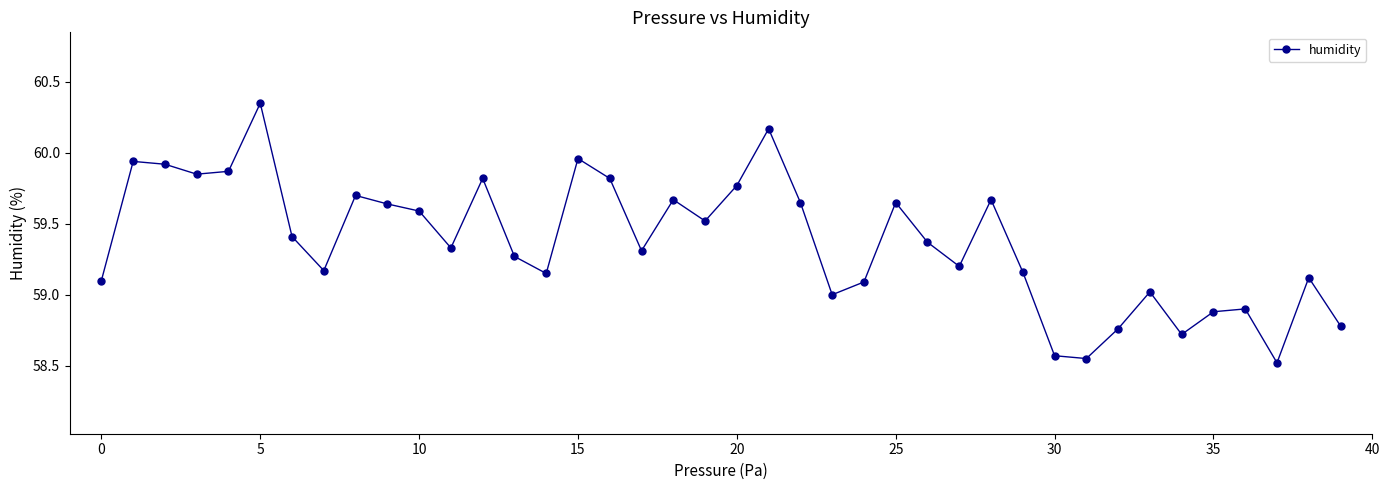

What is the sum of all values?

2374.9